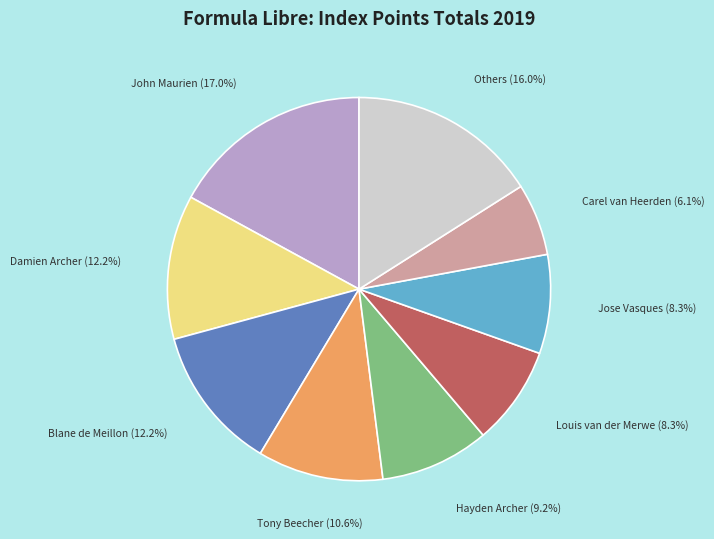

Is there a majority slice in this chart?

No